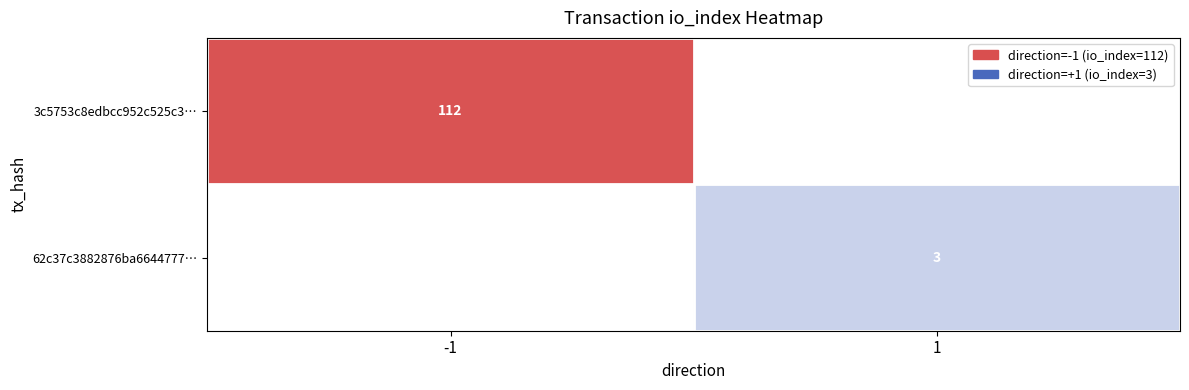

Is it true that 62c37c3882876ba6644777… equals 3 at 1?

True